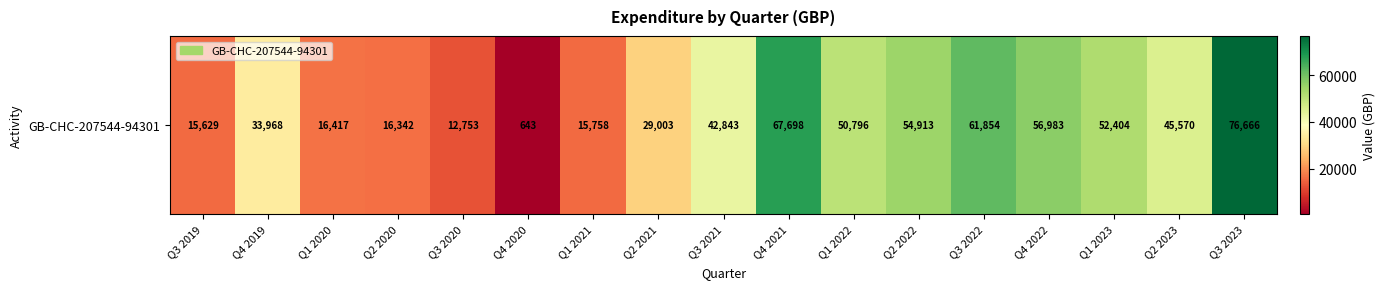

Reading left to right, transcribe all the data shown in this chart.

Q3 2019=15629	Q4 2019=33968	Q1 2020=16417	Q2 2020=16342	Q3 2020=12753	Q4 2020=643	Q1 2021=15758	Q2 2021=29003	Q3 2021=42843	Q4 2021=67698	Q1 2022=50796	Q2 2022=54913	Q3 2022=61854	Q4 2022=56983	Q1 2023=52404	Q2 2023=45570	Q3 2023=76666